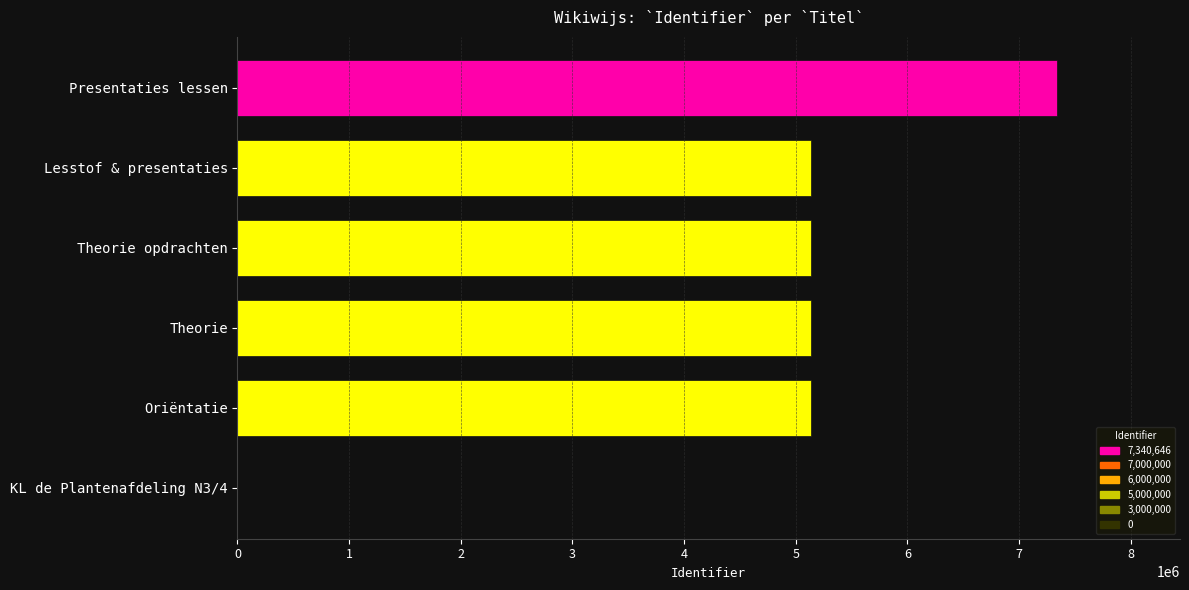

What is the sum of the values at Theorie opdrachten and Theorie?

10281411